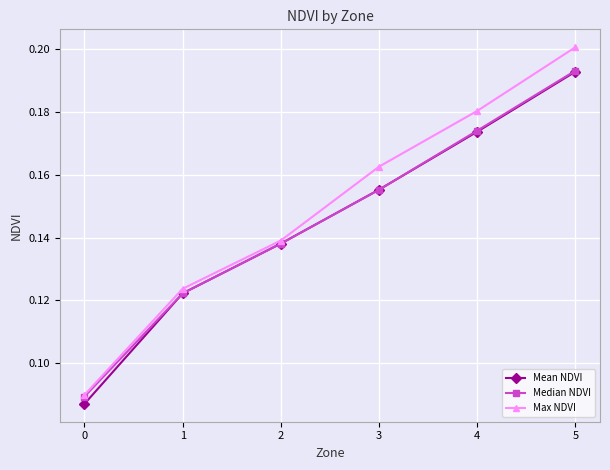

The Mean NDVI series shows 0.2 at 3. True or false?

True